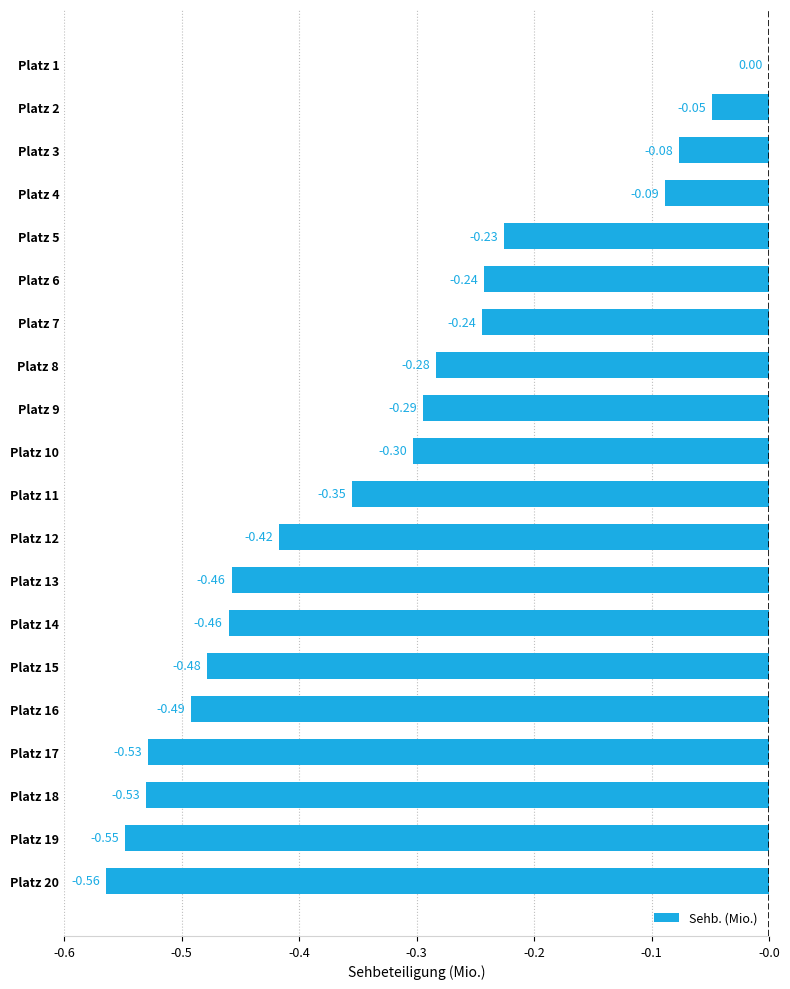

Does the chart contain stacked bars?

No